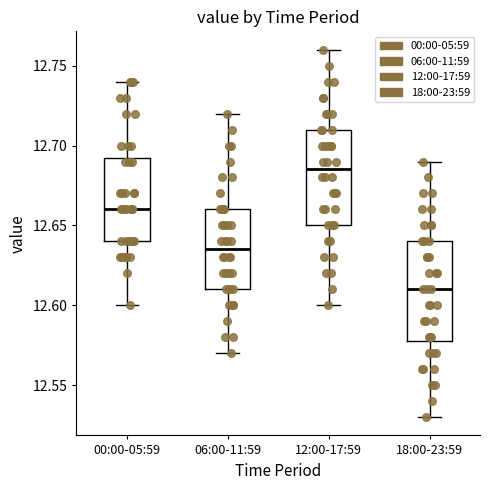

Where is the upper edge of the box for 06:00-11:59 on the y-axis? The values are not printed on the chart, so give them approximately, as read against the axis.

12.660